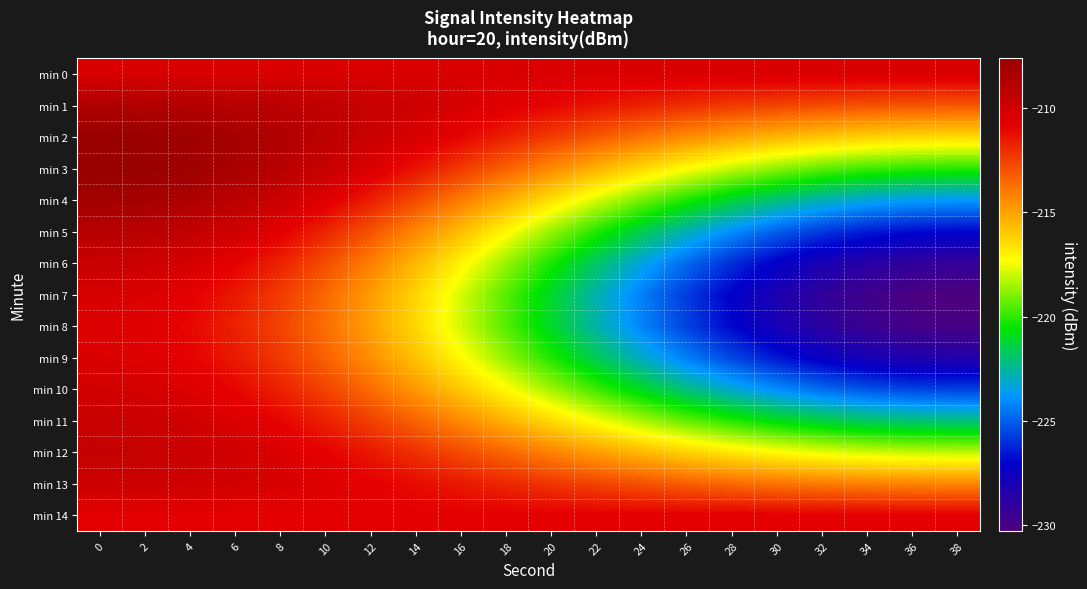

Reading left to right, what are all the values shown in this chart?

min 0: 0=-210.4	2=-210.4	4=-210.4	6=-210.4	8=-210.4	10=-210.4	12=-210.4	14=-210.4	16=-210.4	18=-210.4	20=-210.4	22=-210.4	24=-210.4	26=-210.4	28=-210.4	30=-210.4	32=-210.4	34=-210.4	36=-210.4	38=-210.4
min 1: 0=-208.6	2=-208.6	4=-208.7	6=-208.9	8=-209.1	10=-209.3	12=-209.6	14=-209.9	16=-210.3	18=-210.6	20=-211.0	22=-211.4	24=-211.7	26=-212.0	28=-212.3	30=-212.6	32=-212.8	34=-212.9	36=-213.0	38=-213.0
min 2: 0=-207.7	2=-207.8	4=-207.9	6=-208.2	8=-208.6	10=-209.1	12=-209.7	14=-210.3	16=-211.0	18=-211.7	20=-212.4	22=-213.1	24=-213.8	26=-214.4	28=-215.0	30=-215.5	32=-215.9	34=-216.1	36=-216.3	38=-216.4
min 3: 0=-207.6	2=-207.7	4=-207.9	6=-208.4	8=-208.9	10=-209.6	12=-210.4	14=-211.3	16=-212.3	18=-213.3	20=-214.4	22=-215.4	24=-216.3	26=-217.3	28=-218.1	30=-218.8	32=-219.3	34=-219.7	36=-220.0	38=-220.1
min 4: 0=-208.1	2=-208.2	4=-208.5	6=-209.0	8=-209.7	10=-210.6	12=-211.6	14=-212.8	16=-214.0	18=-215.3	20=-216.6	22=-217.8	24=-219.1	26=-220.2	28=-221.2	30=-222.1	32=-222.8	34=-223.3	36=-223.6	38=-223.7
min 5: 0=-208.9	2=-209.0	4=-209.4	6=-210.0	8=-210.8	10=-211.8	12=-213.0	14=-214.3	16=-215.7	18=-217.1	20=-218.6	22=-220.1	24=-221.5	26=-222.8	28=-224.0	30=-225.0	32=-225.8	34=-226.4	36=-226.8	38=-226.9
min 6: 0=-209.7	2=-209.8	4=-210.2	6=-210.9	8=-211.7	10=-212.8	12=-214.1	14=-215.5	16=-217.0	18=-218.6	20=-220.2	22=-221.8	24=-223.3	26=-224.8	28=-226.0	30=-227.1	32=-228.0	34=-228.7	36=-229.0	38=-229.2
min 7: 0=-210.3	2=-210.4	4=-210.8	6=-211.5	8=-212.4	10=-213.5	12=-214.8	14=-216.3	16=-217.8	18=-219.5	20=-221.1	22=-222.7	24=-224.3	26=-225.7	28=-227.1	30=-228.2	32=-229.1	34=-229.7	36=-230.1	38=-230.3
min 8: 0=-210.5	2=-210.7	4=-211.1	6=-211.7	8=-212.6	10=-213.7	12=-214.9	14=-216.4	16=-217.9	18=-219.5	20=-221.1	22=-222.7	24=-224.2	26=-225.6	28=-226.9	30=-228.0	32=-228.9	34=-229.5	36=-229.9	38=-230.0
min 9: 0=-210.4	2=-210.5	4=-210.9	6=-211.5	8=-212.3	10=-213.3	12=-214.5	14=-215.8	16=-217.2	18=-218.7	20=-220.2	22=-221.6	24=-223.1	26=-224.4	28=-225.5	30=-226.5	32=-227.4	34=-228.0	36=-228.3	38=-228.4
min 10: 0=-210.1	2=-210.2	4=-210.5	6=-211.0	8=-211.7	10=-212.6	12=-213.6	14=-214.7	16=-216.0	18=-217.2	20=-218.5	22=-219.8	24=-221.0	26=-222.2	28=-223.2	30=-224.1	32=-224.8	34=-225.3	36=-225.6	38=-225.7
min 11: 0=-209.7	2=-209.8	4=-210.0	6=-210.4	8=-211.0	10=-211.7	12=-212.5	14=-213.4	16=-214.4	18=-215.4	20=-216.4	22=-217.4	24=-218.4	26=-219.3	28=-220.1	30=-220.8	32=-221.4	34=-221.8	36=-222.1	38=-222.1
min 12: 0=-209.5	2=-209.6	4=-209.7	6=-210.0	8=-210.4	10=-210.9	12=-211.5	14=-212.1	16=-212.8	18=-213.5	20=-214.2	22=-214.9	24=-215.6	26=-216.2	28=-216.8	30=-217.3	32=-217.7	34=-217.9	36=-218.1	38=-218.2
min 13: 0=-209.8	2=-209.8	4=-209.9	6=-210.1	8=-210.3	10=-210.5	12=-210.8	14=-211.1	16=-211.5	18=-211.9	20=-212.2	22=-212.6	24=-212.9	26=-213.3	28=-213.5	30=-213.8	32=-214.0	34=-214.1	36=-214.2	38=-214.3
min 14: 0=-210.8	2=-210.8	4=-210.8	6=-210.8	8=-210.8	10=-210.8	12=-210.8	14=-210.8	16=-210.8	18=-210.8	20=-210.8	22=-210.8	24=-210.8	26=-210.8	28=-210.8	30=-210.8	32=-210.8	34=-210.8	36=-210.8	38=-210.8